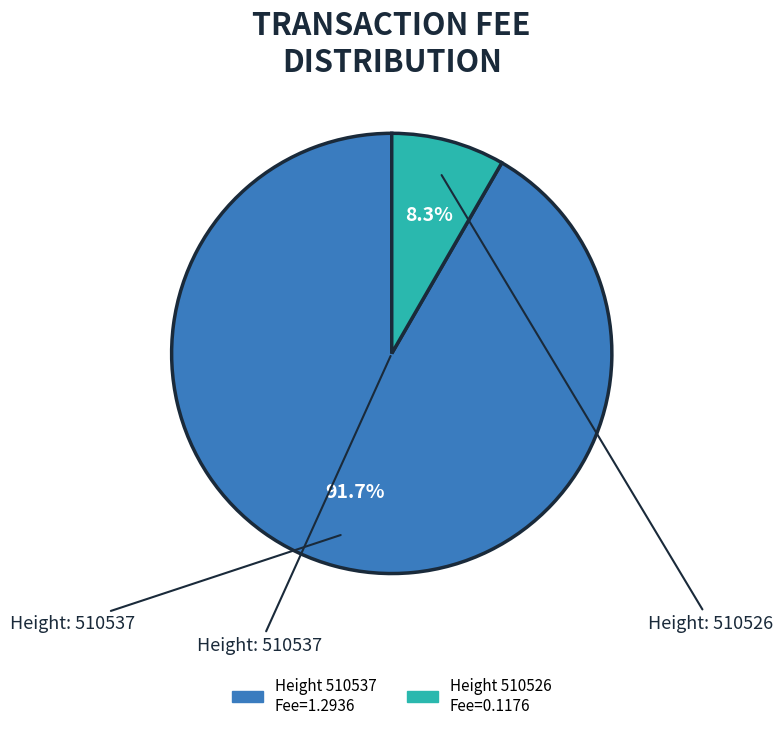

How many segments does this pie chart have?

2